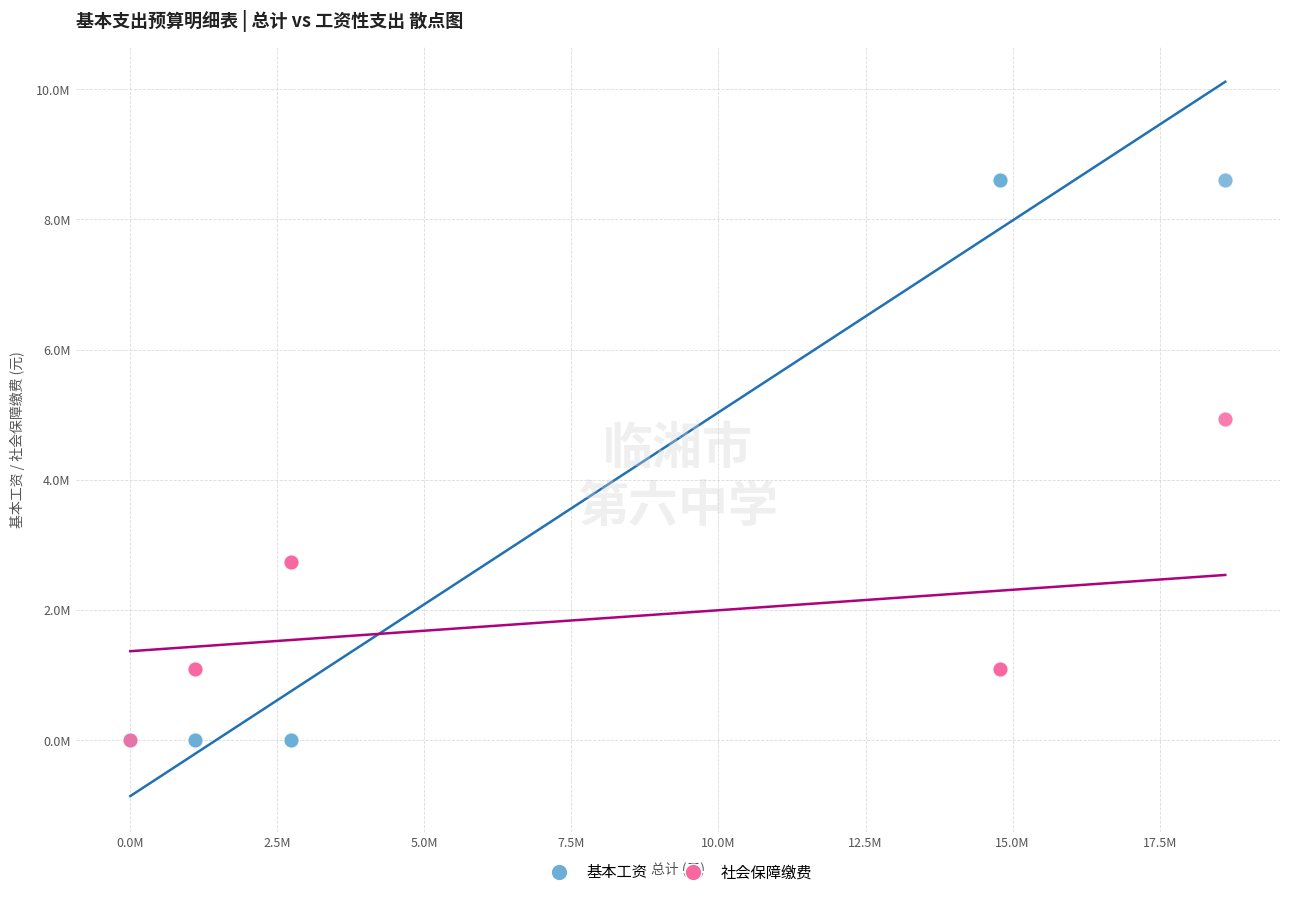

Which series has the widest spread of Y values?

基本工资